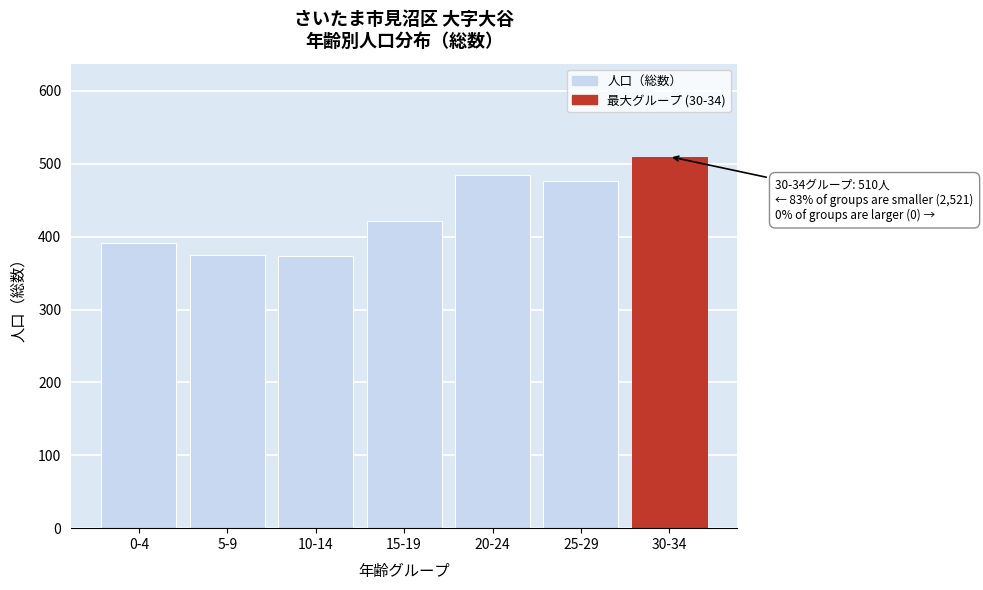

What is the difference between the second highest and minimum values?

112